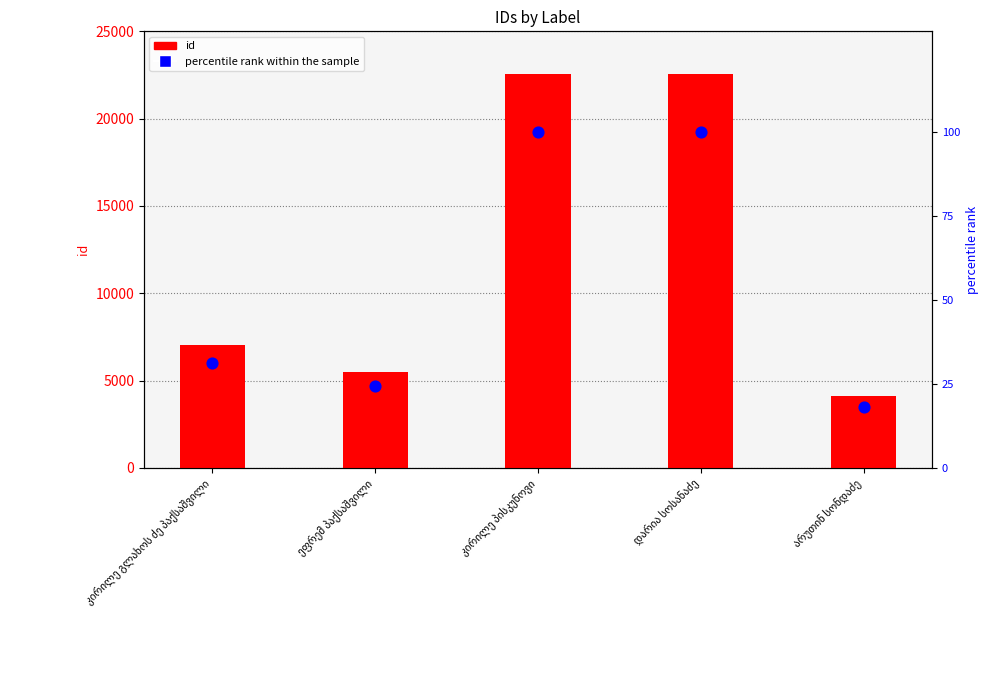

Which series has the largest total across all categories?

id